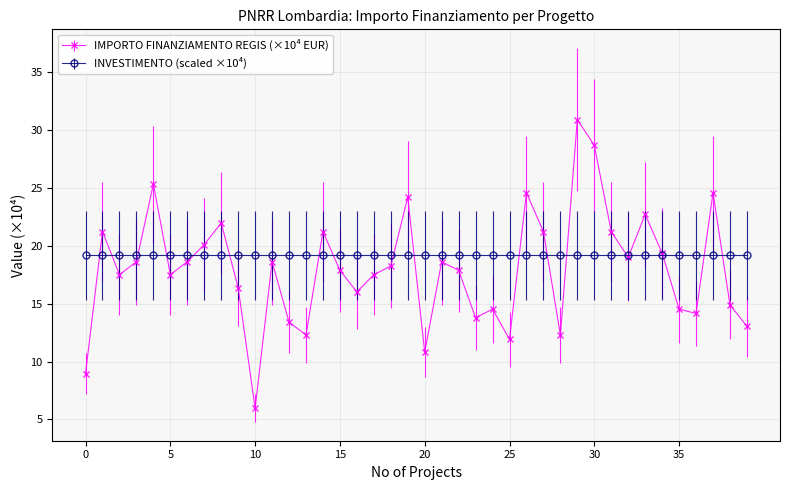

What is the maximum value shown in the chart?

30.9